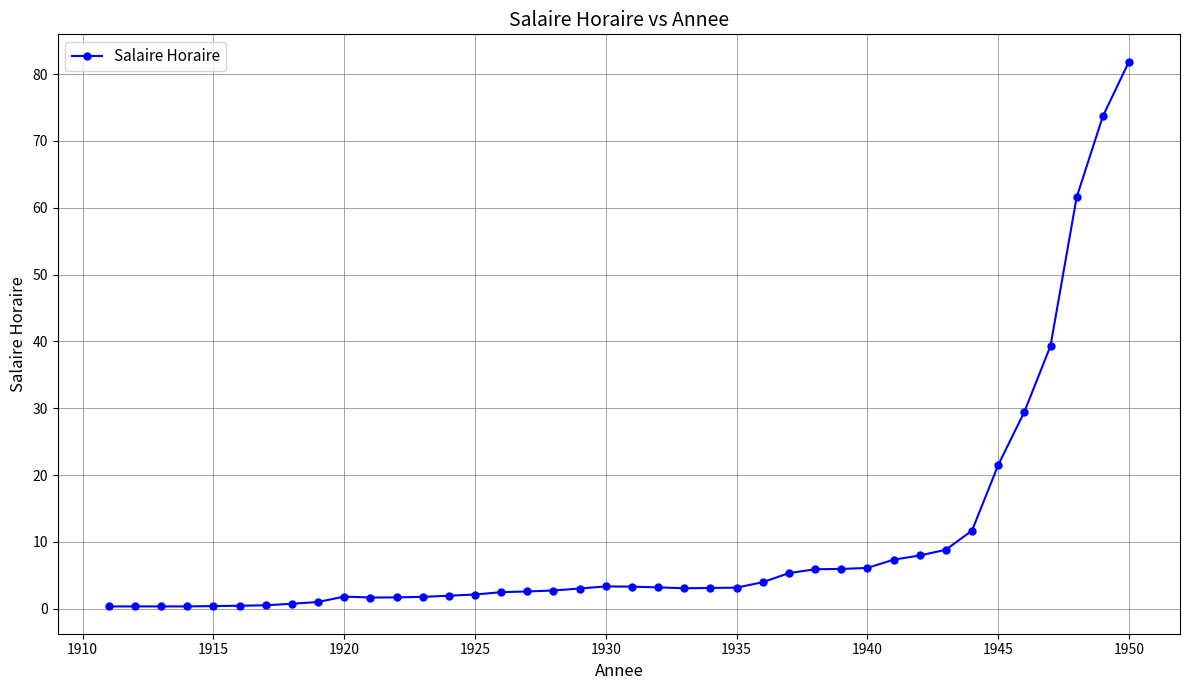

What is the value of the 13th point from the left?

1.8